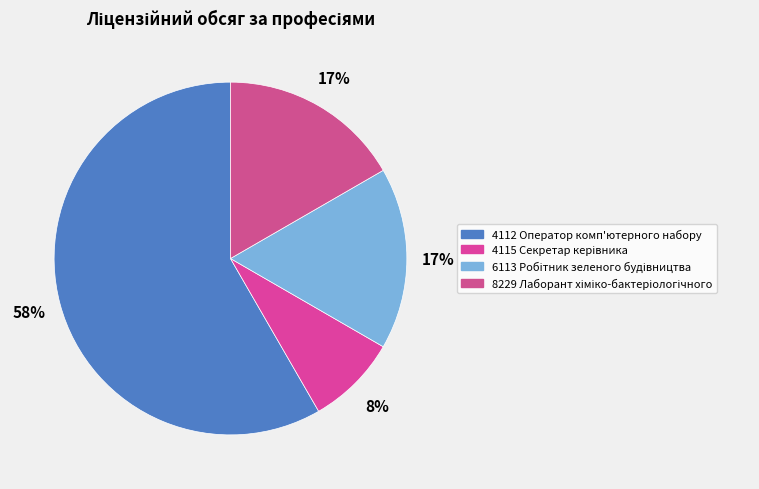

To the nearest percent, what is the difference between the largest and smallest slice percentages?

50%